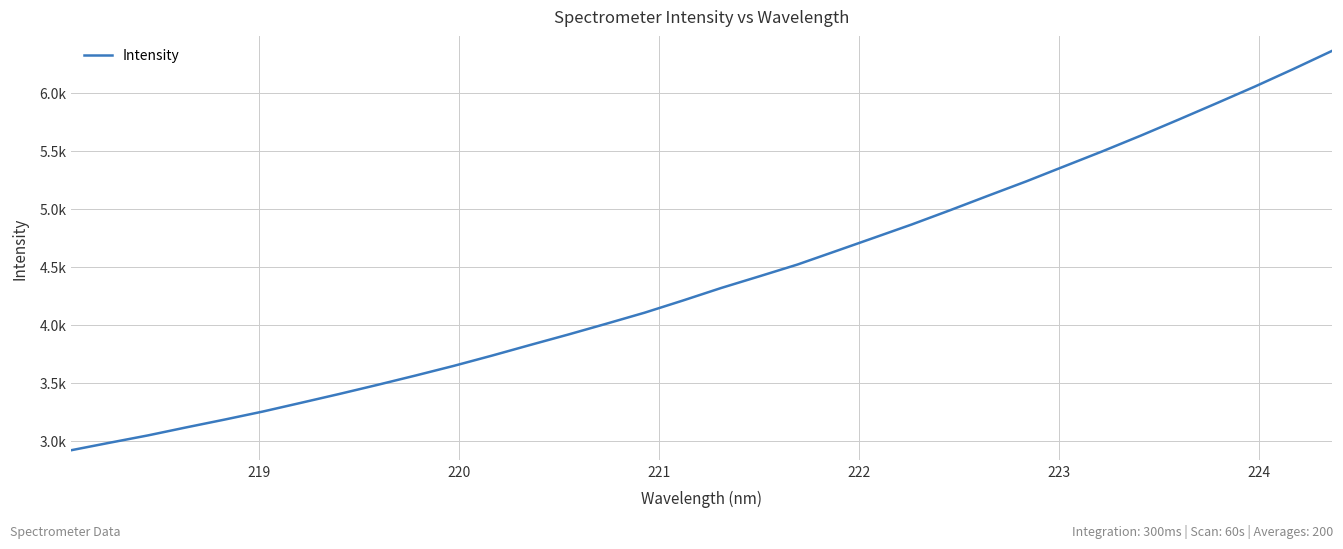

Is this an area chart (filled region under the line)?

No